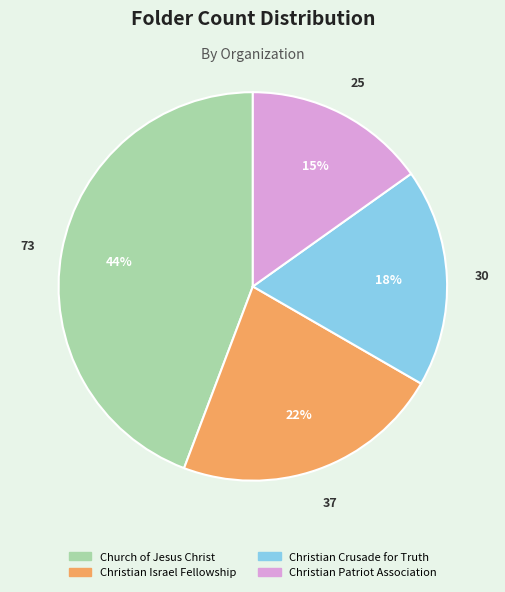

How many slices are in this pie chart?

4